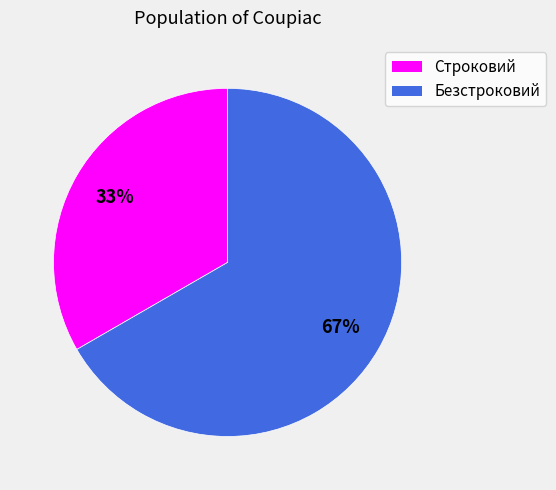

What is the ratio of the value at Строковий to the value at Безстроковий?

0.5